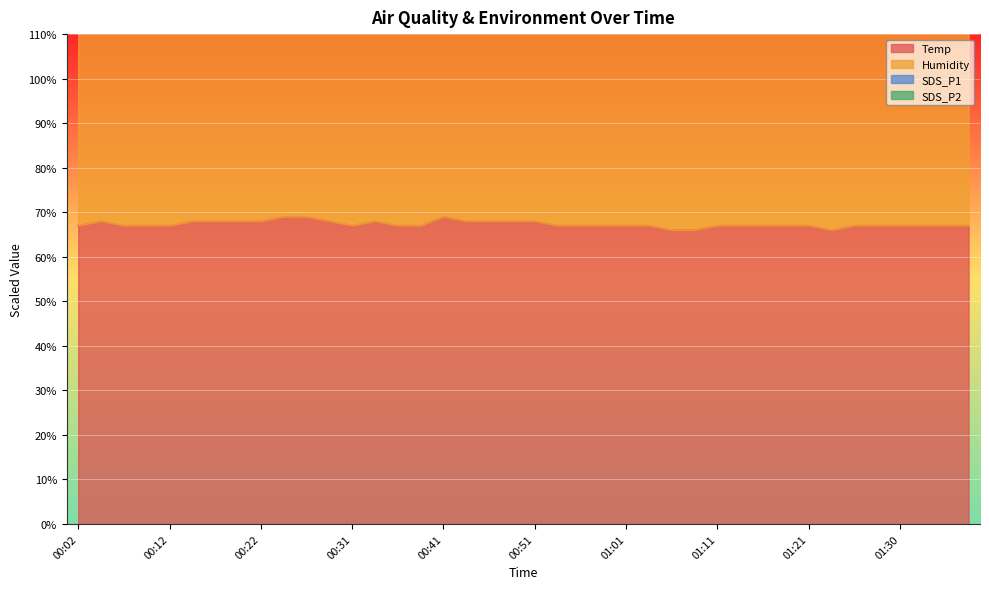

Is the value of SDS_P1 at 01:23 greater than the value of Temp at 00:19?

Yes